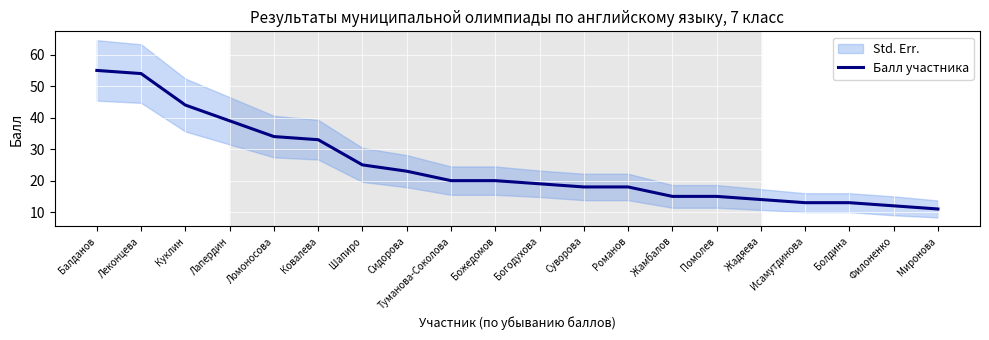

Which has a higher value, Суворова or Помолев?

Суворова